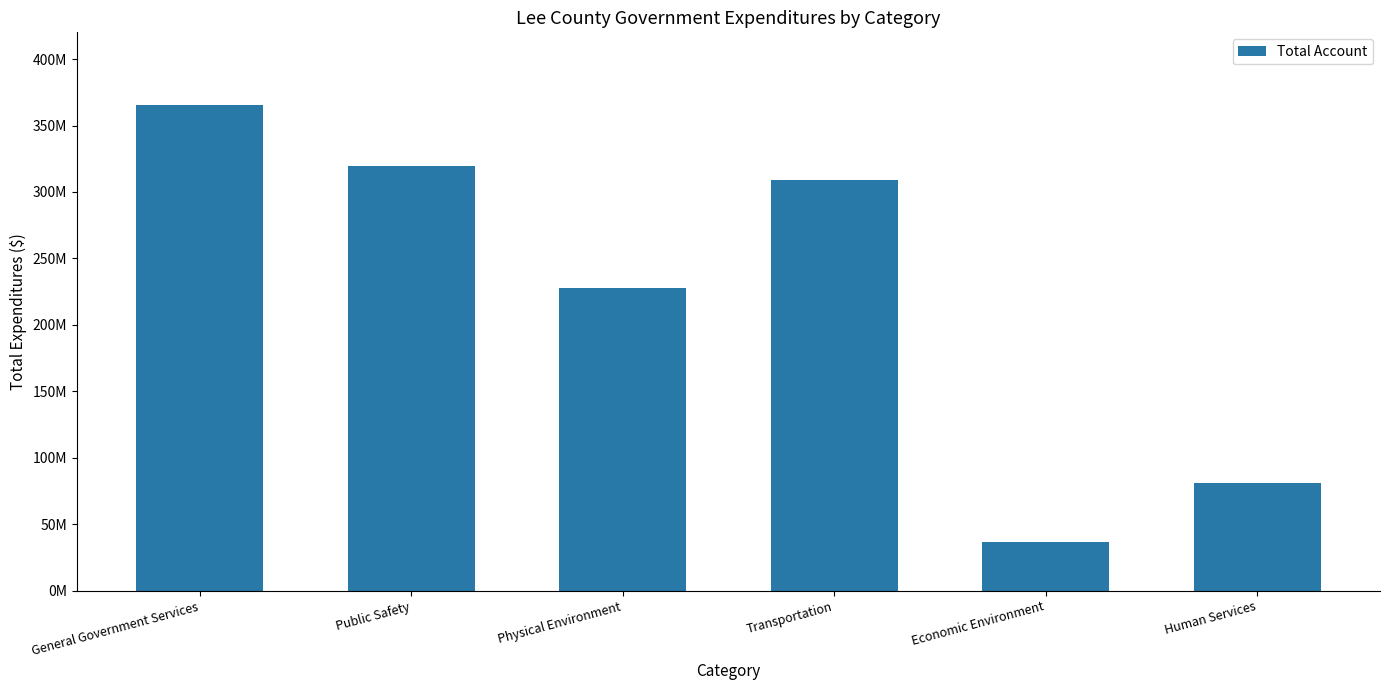

What is the difference between the values at Public Safety and Transportation?

10595432